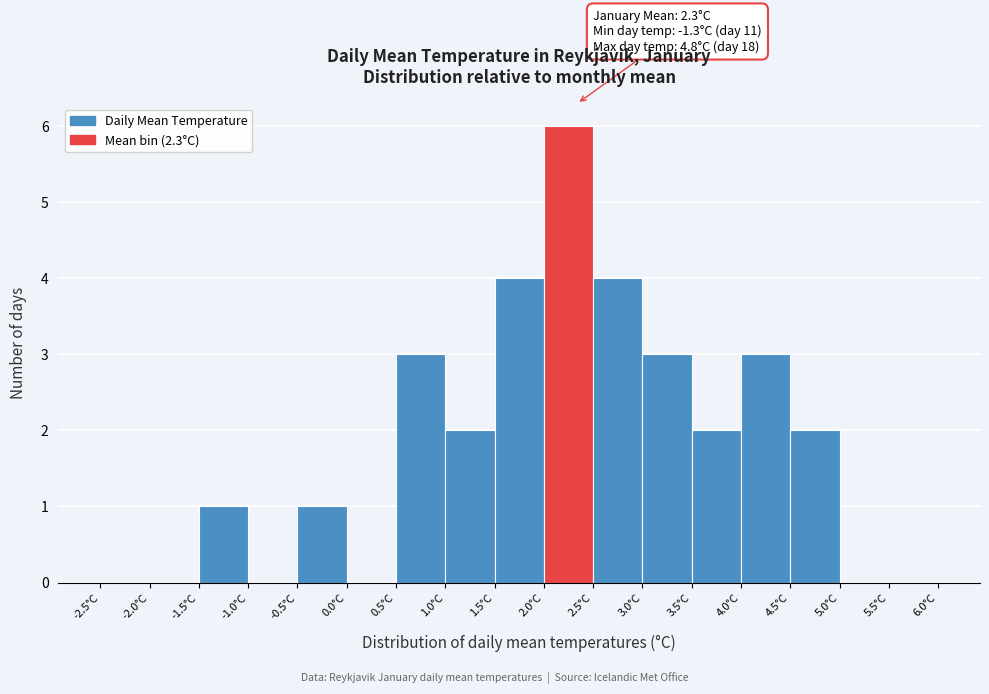

Which range on the x-axis has the tallest bar?

2.0 to 2.5